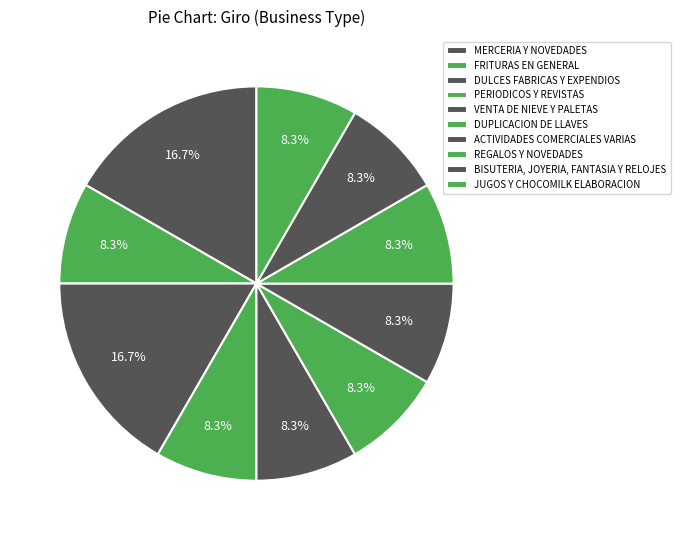

Do DUPLICACION DE LLAVES and VENTA DE NIEVE Y PALETAS together represent more than half of the pie?

No